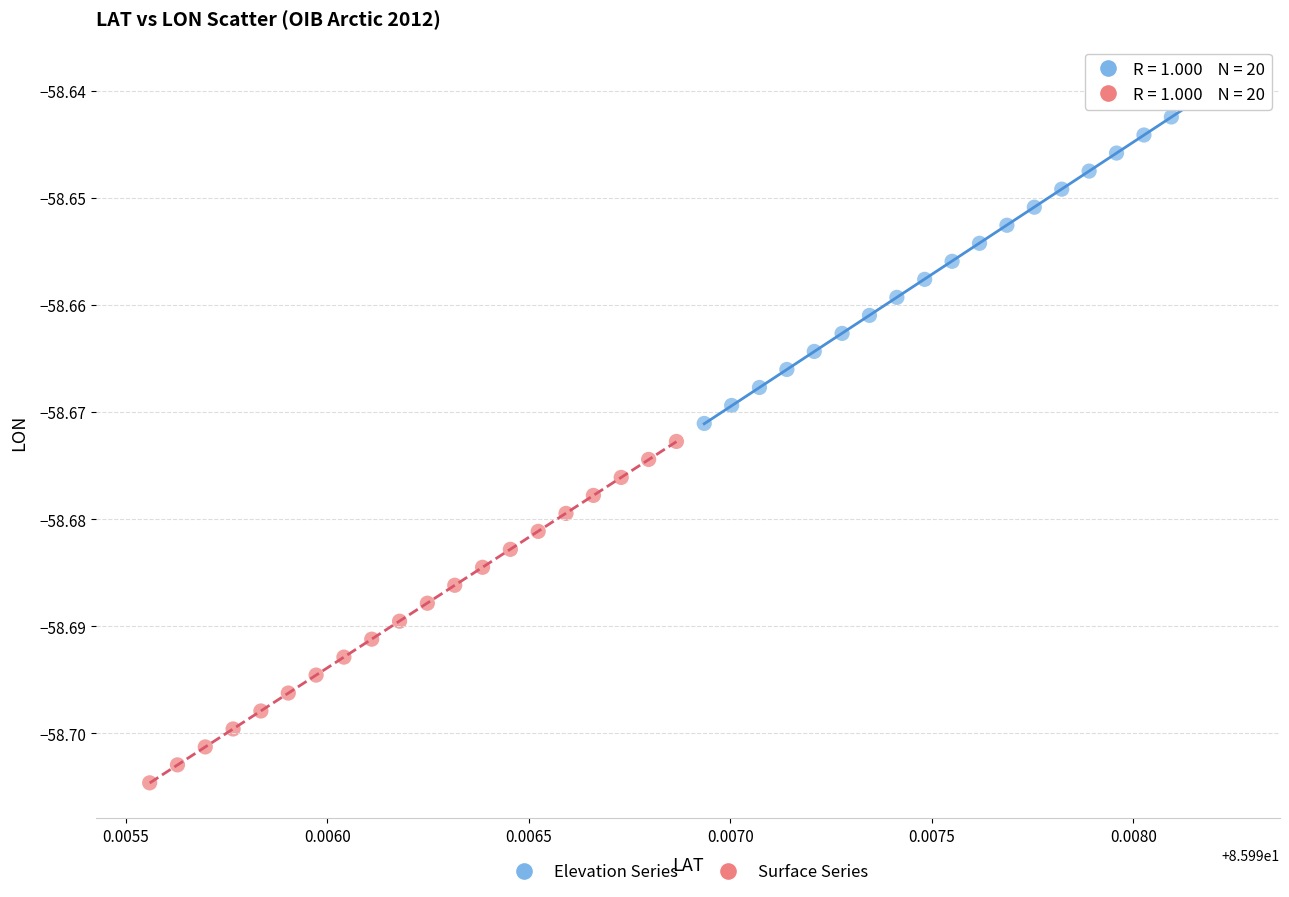

Which series reaches the maximum Y coordinate?

Elevation Series